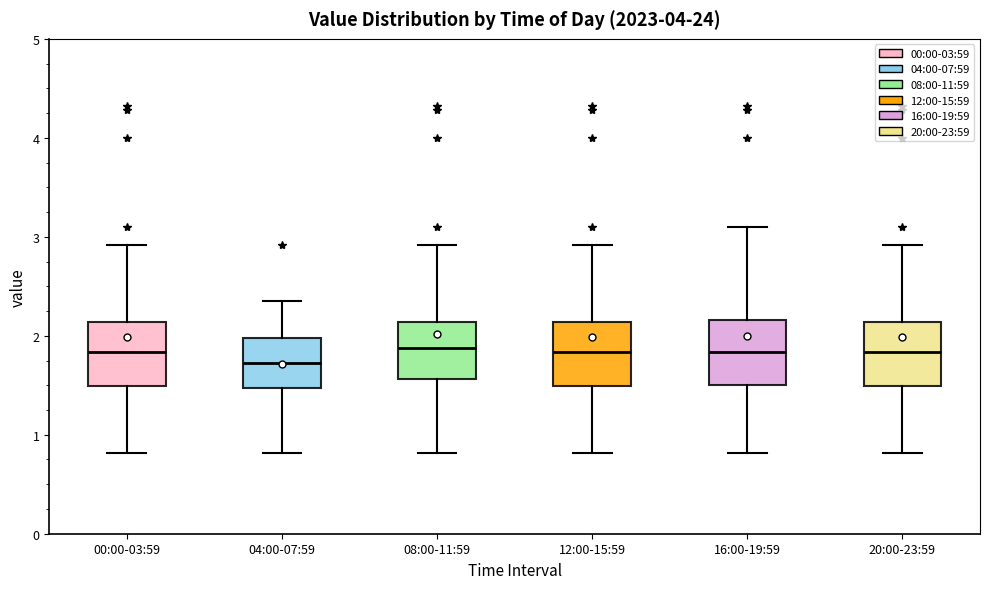

Reading left to right, read every box against the y-axis: the position of its median line, the range the box covers, and the ends of its whiskers. The values are not printed on the chart, so give them approximately, as read against the axis.

00:00-03:59: median 1.8, box 1.5 to 2.1, whiskers 0.8 to 2.9
04:00-07:59: median 1.7, box 1.5 to 2.0, whiskers 0.8 to 2.4
08:00-11:59: median 1.9, box 1.6 to 2.1, whiskers 0.8 to 2.9
12:00-15:59: median 1.8, box 1.5 to 2.1, whiskers 0.8 to 2.9
16:00-19:59: median 1.8, box 1.5 to 2.2, whiskers 0.8 to 3.1
20:00-23:59: median 1.8, box 1.5 to 2.1, whiskers 0.8 to 2.9